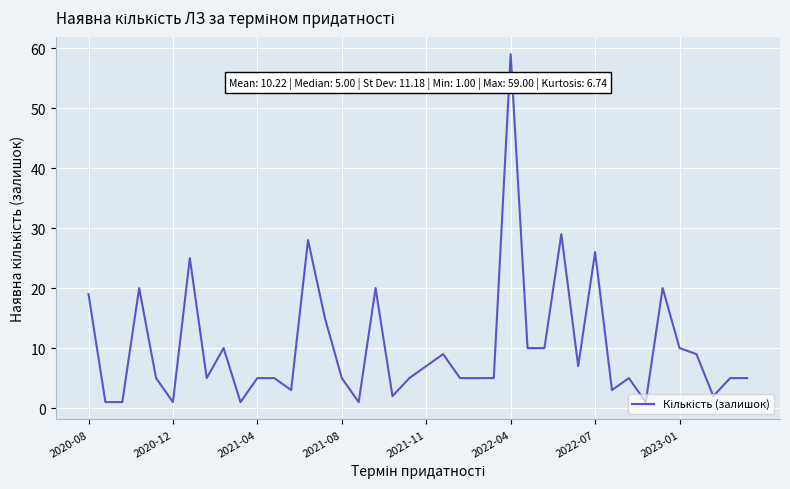

What is the difference between the maximum and minimum values?

58